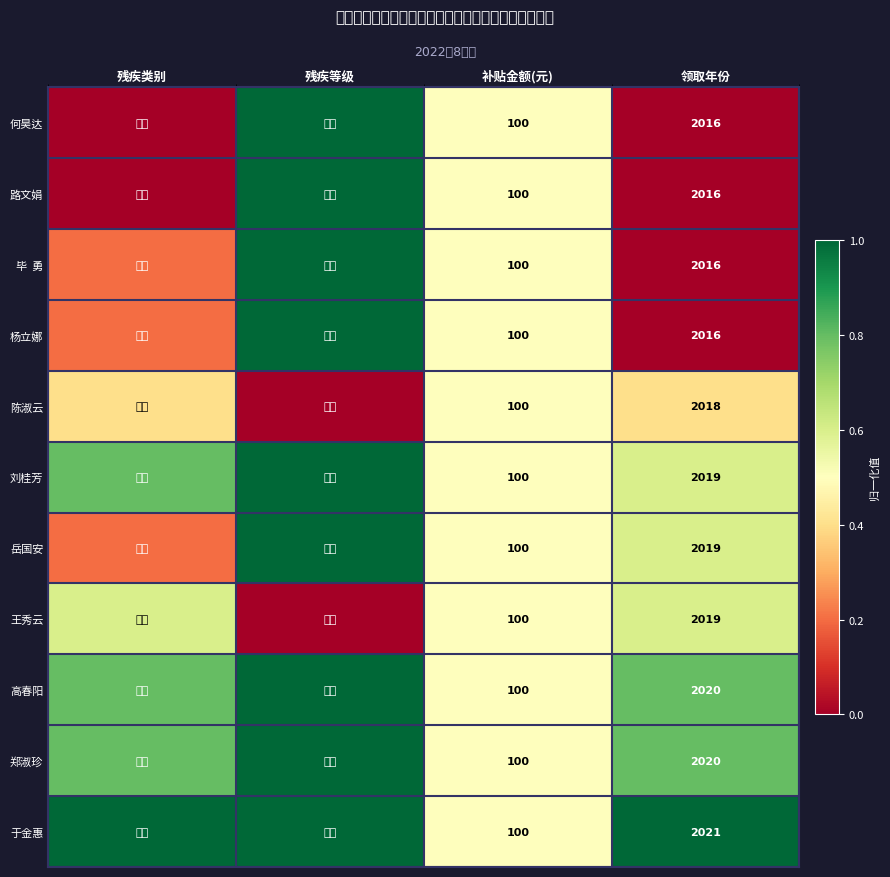

Which has a higher value, 补贴金额(元) or 残疾类别?

补贴金额(元)